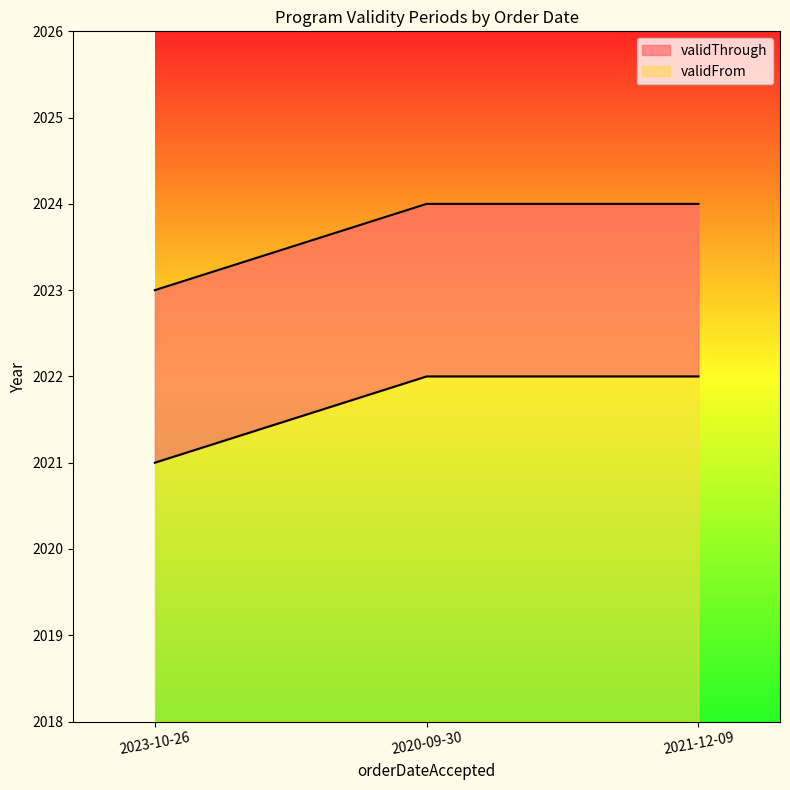

Reading left to right, transcribe all the data shown in this chart.

validFrom: 2021	2022	2022
validThrough: 2023	2024	2024